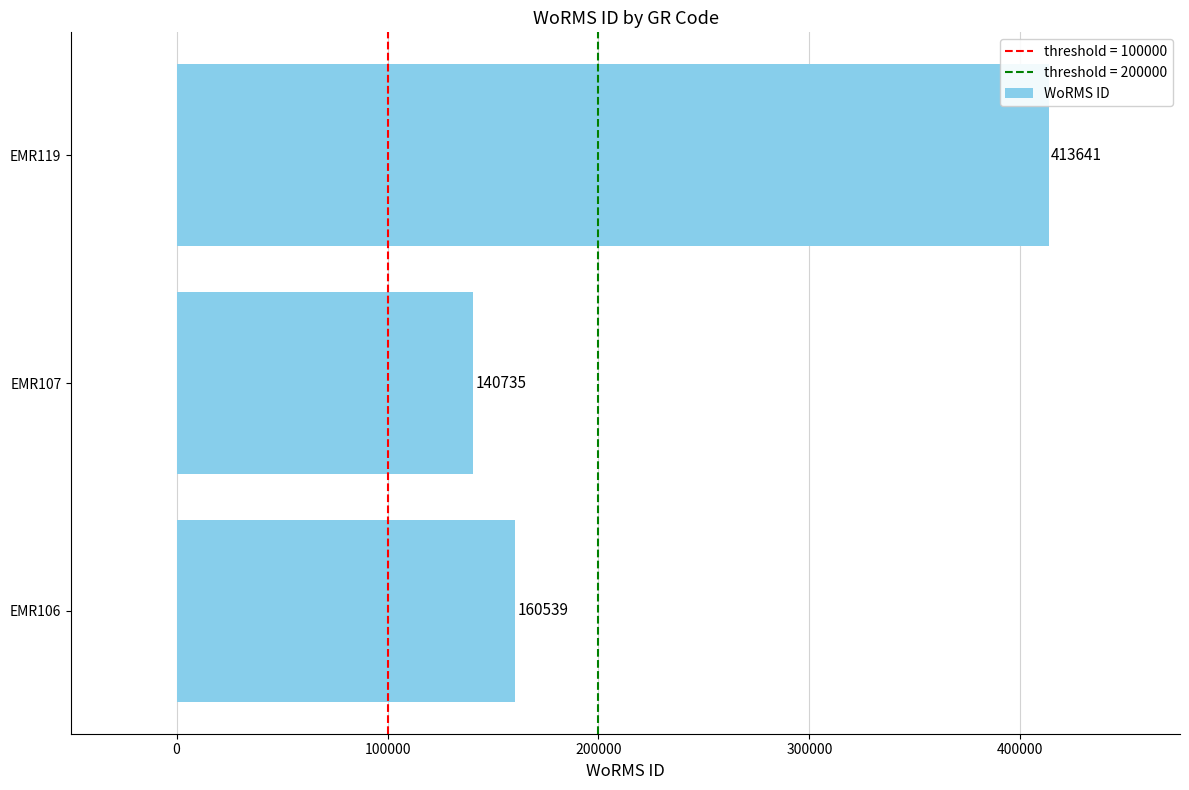

The value at EMR119 is 413641. True or false?

True